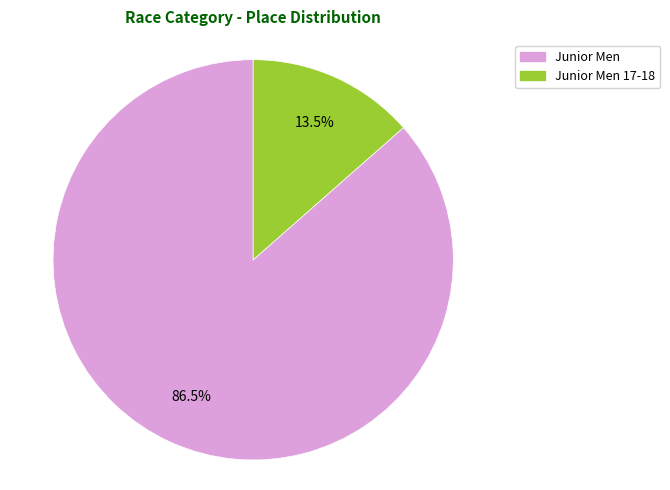

Count the number of slices in the pie.

2